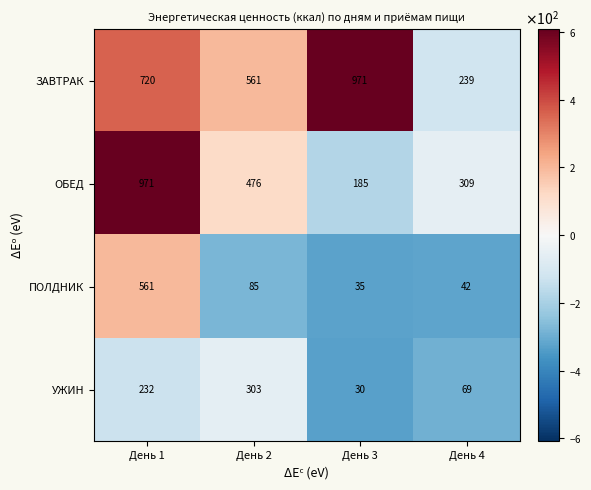

Count the ЗАВТРАК values in the range 561 to 971.

3